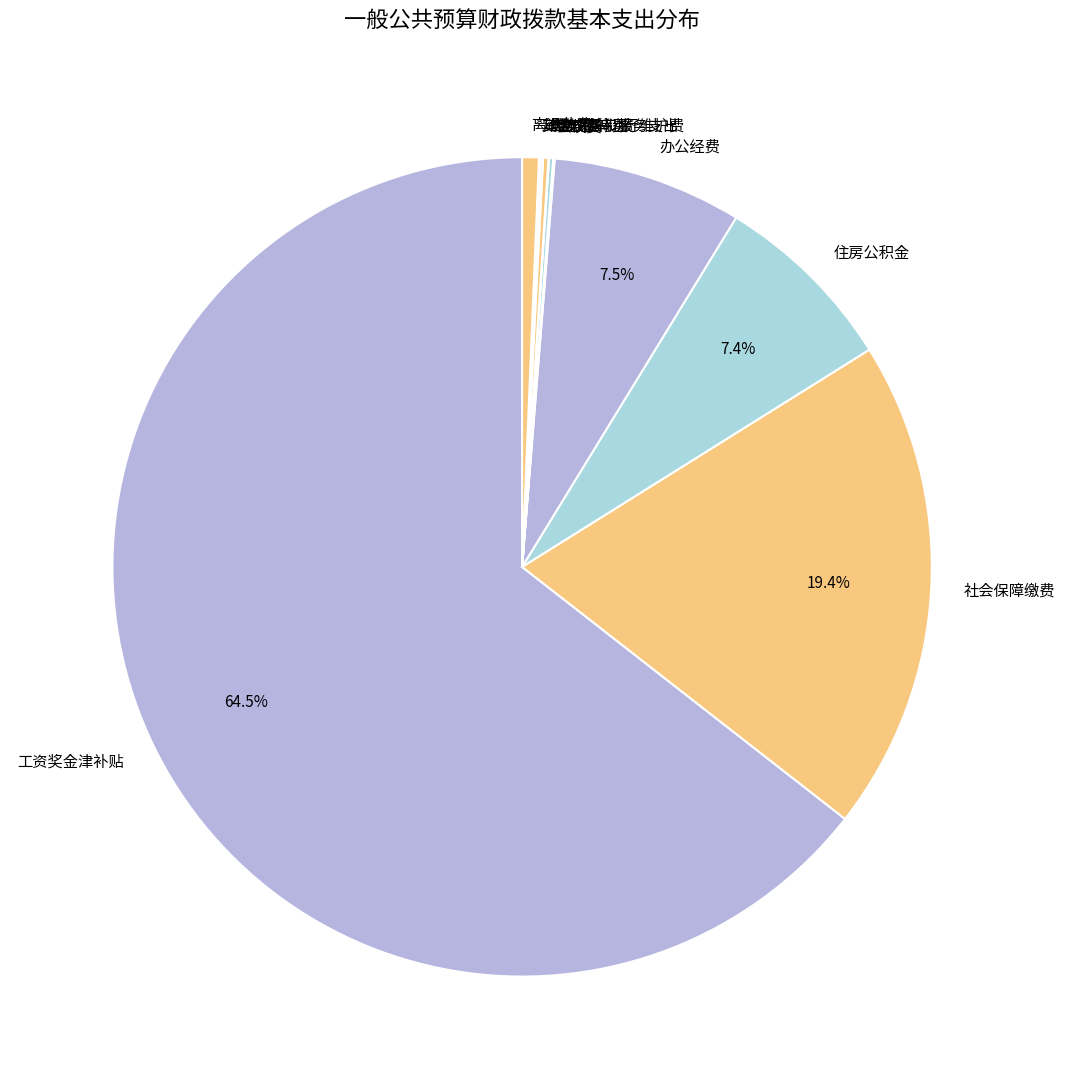

What is the largest slice in the pie chart?

工资奖金津补贴